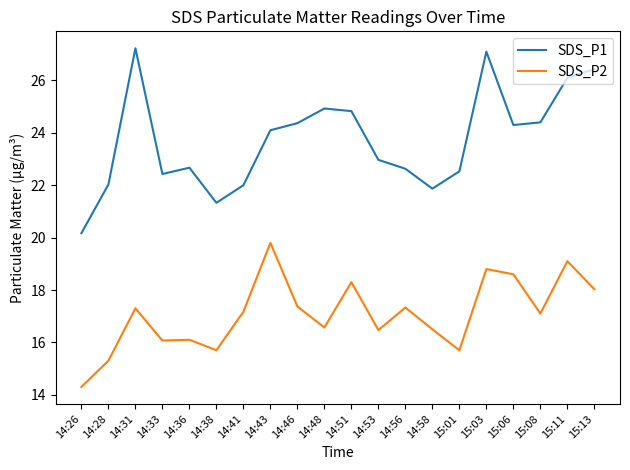

What is the minimum value shown in the chart?

14.3